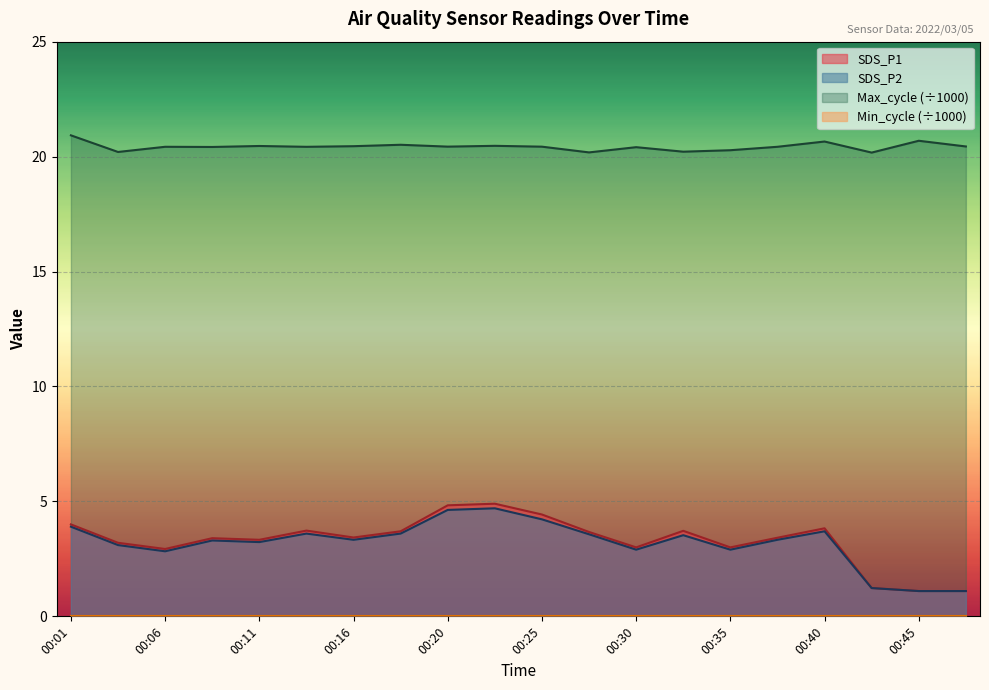

Which series has the largest total across all categories?

Max_cycle (÷1000)